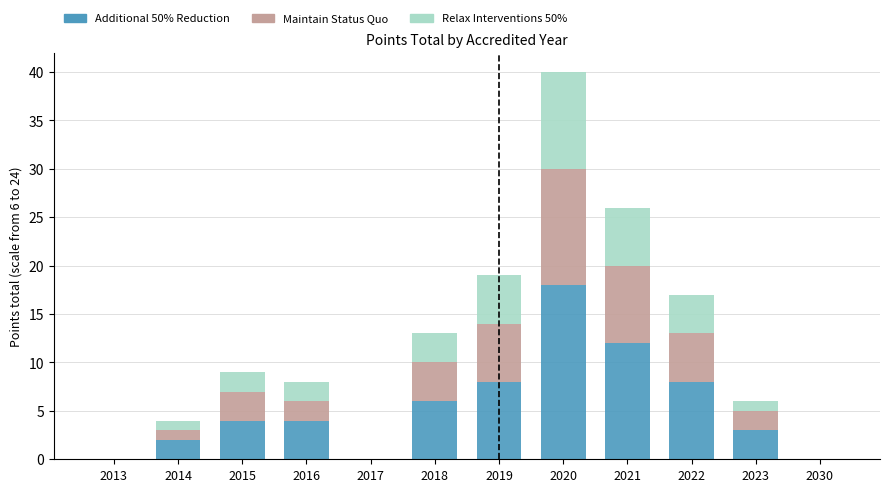

The Additional 50% Reduction series shows 2 at 2014. True or false?

True